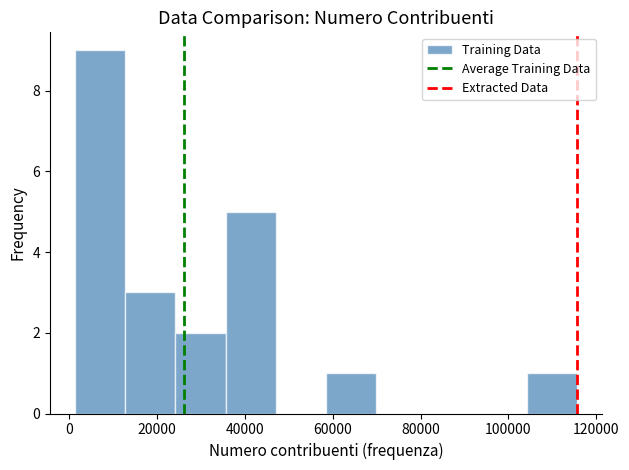

Reading left to right, transcribe this chart: for each bar, give the range it covers on the x-axis and its height. Neither the bar edges nor the heights are printed on the chart, so give them approximately, as read against the axes.

2000 to 12000: 9
12000 to 24000: 3
24000 to 36000: 2
36000 to 48000: 5
48000 to 58000: 0
58000 to 70000: 1
70000 to 82000: 0
82000 to 92000: 0
92000 to 104000: 0
104000 to 116000: 1